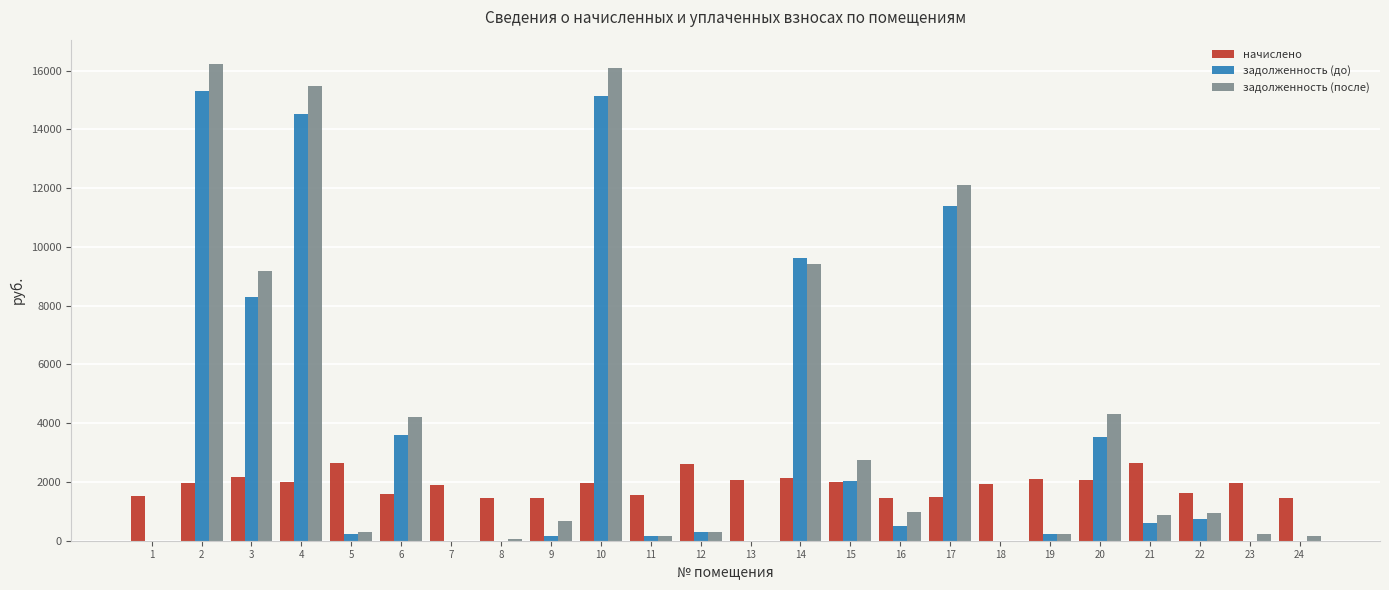

Which series changed the most between 15 and 18?

задолженность (после)